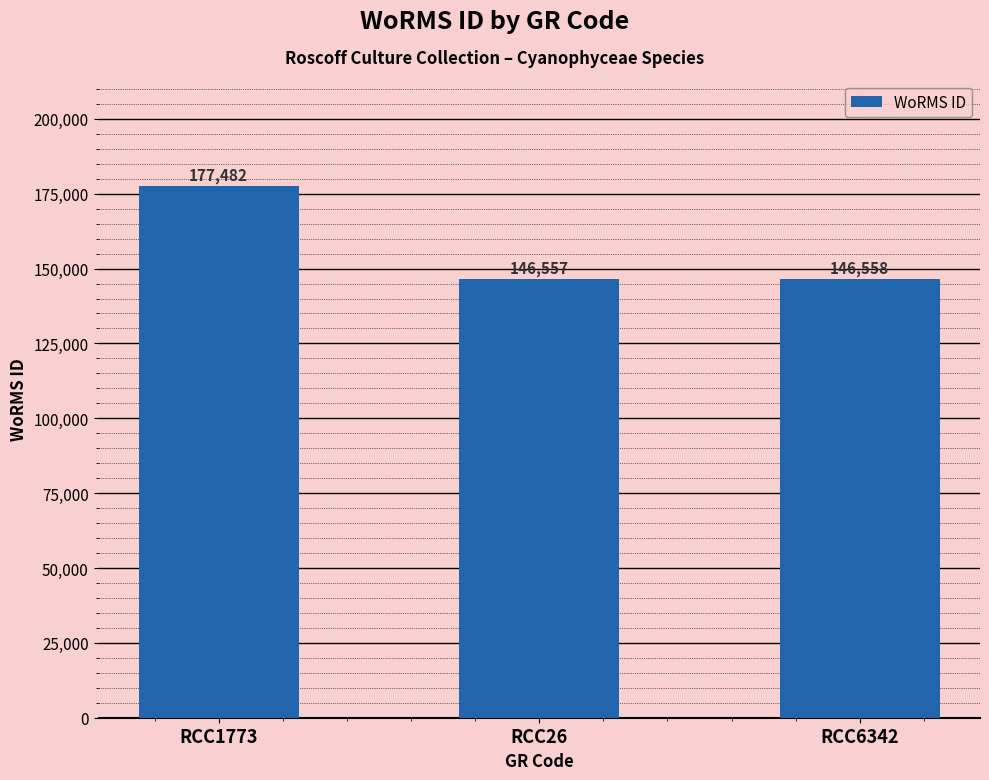

Reading right to left, list all the values displayed in this chart.

RCC6342=146558	RCC26=146557	RCC1773=177482